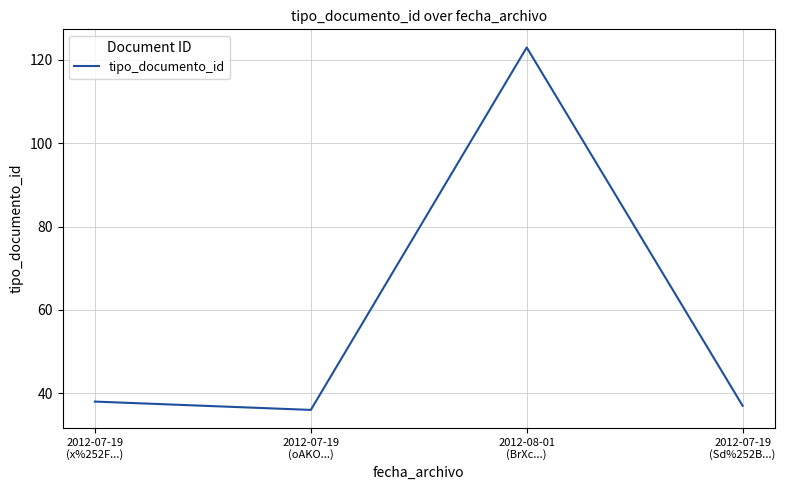

List the labels in order of value, smallest first.

2012-07-19
(oAKO...), 2012-07-19
(Sd%252B...), 2012-07-19
(x%252F...), 2012-08-01
(BrXc...)